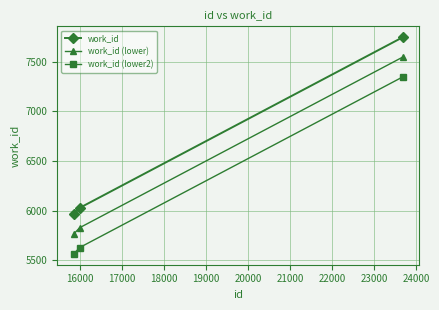

Reading right to left, extract all data points from this chart.

work_id: 7749	6027	5963
work_id (lower): 7549	5827	5763
work_id (lower2): 7349	5627	5563